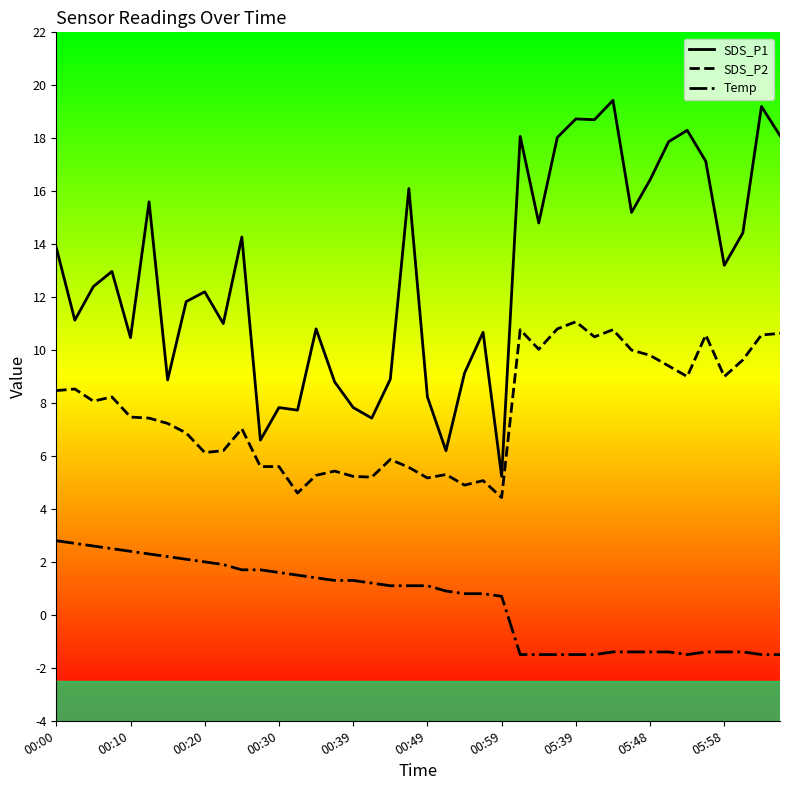

What is the minimum value for SDS_P2?

4.4